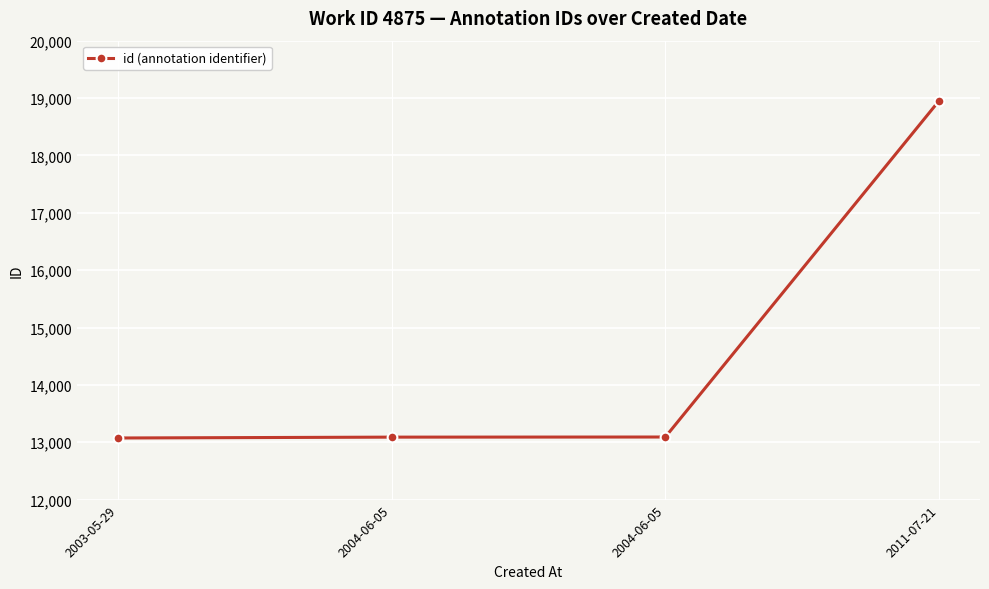

How many lines are shown in the chart?

1